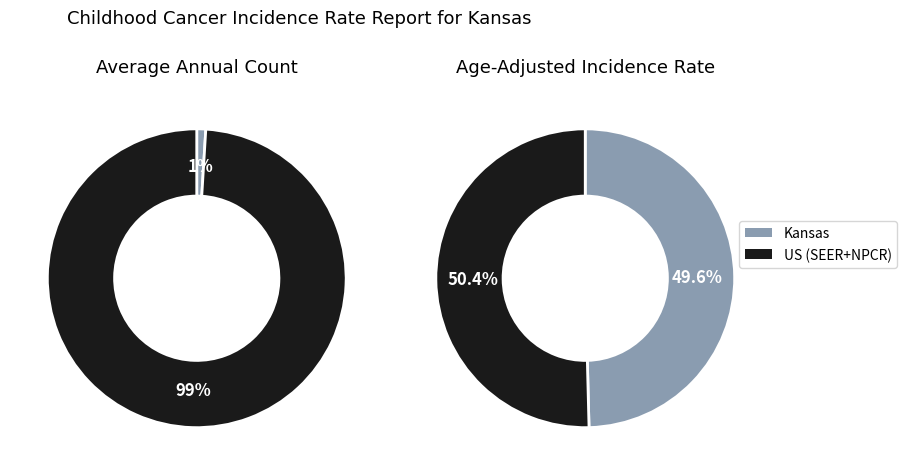

The US (SEER+NPCR) slice represents 90% of the pie. True or false?

False